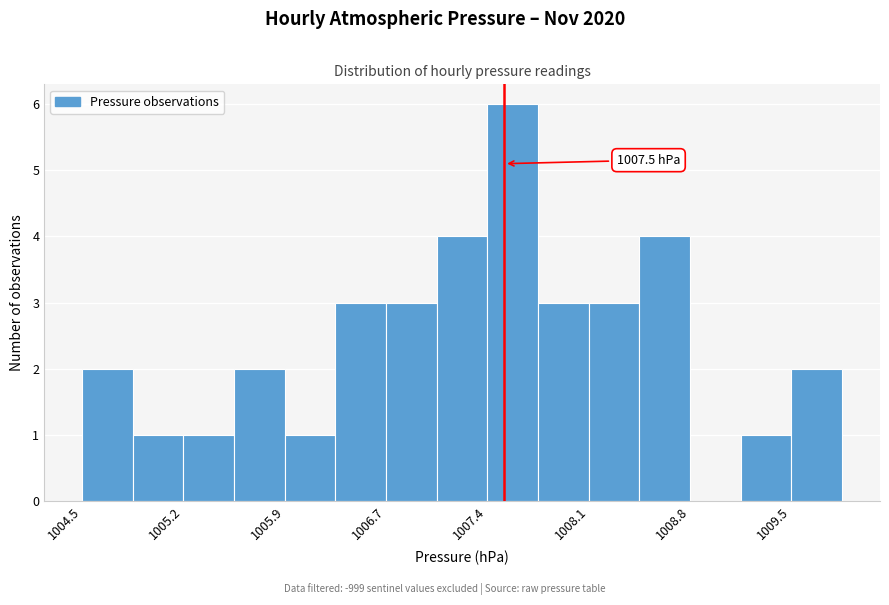

Read against the x-axis, roughly where is the centre of the tallest bar?

1007.6